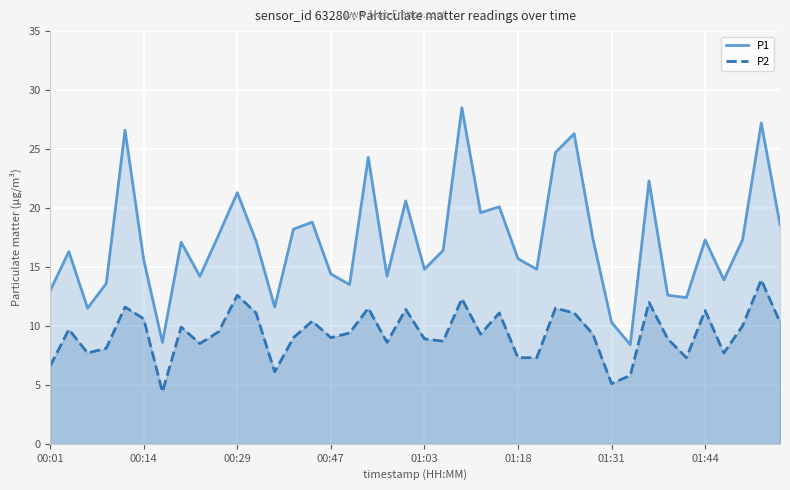

What is the highest value of the P1 series?

28.5